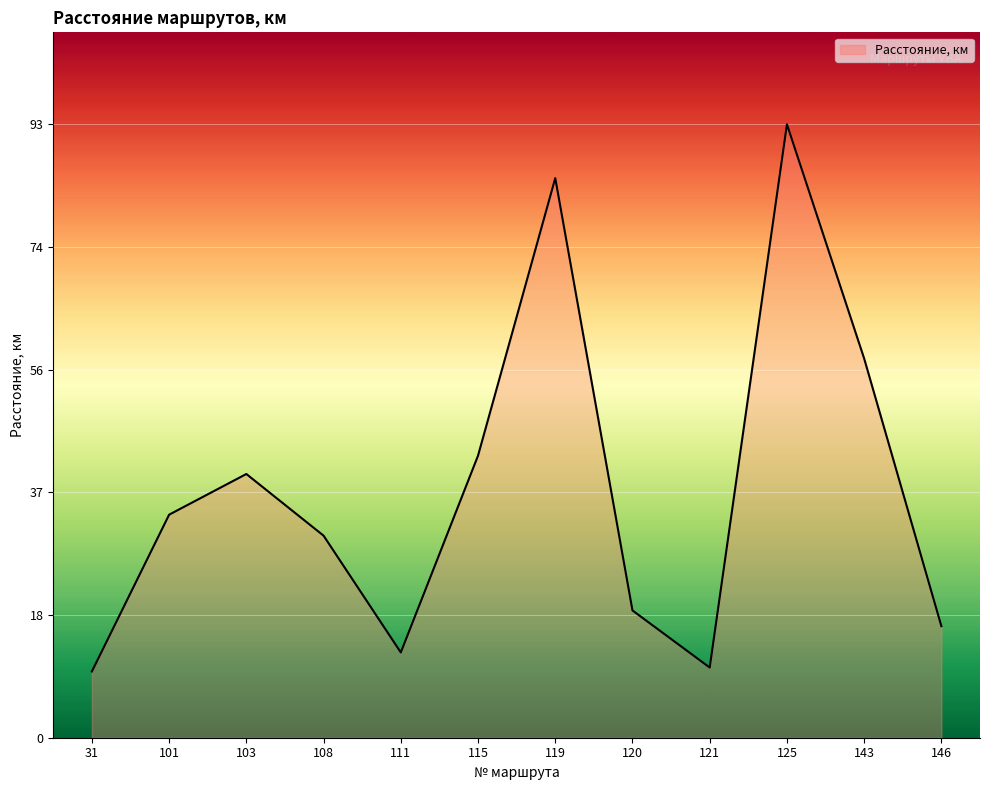

What is the smallest value displayed?

10.1